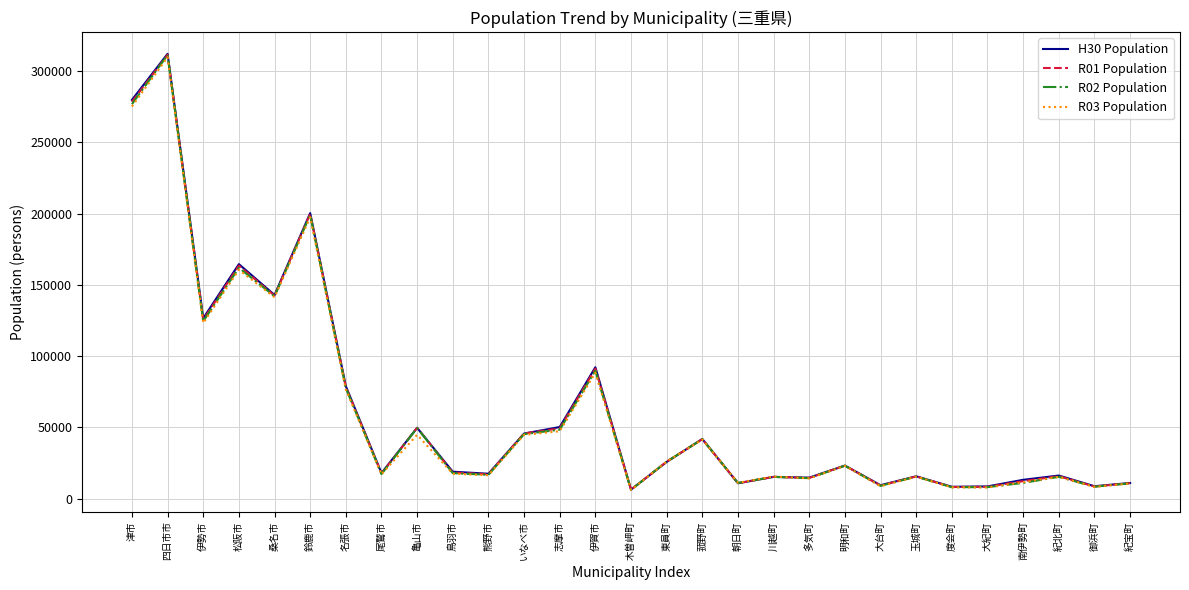

What is the highest value of the R01 Population series?

311551